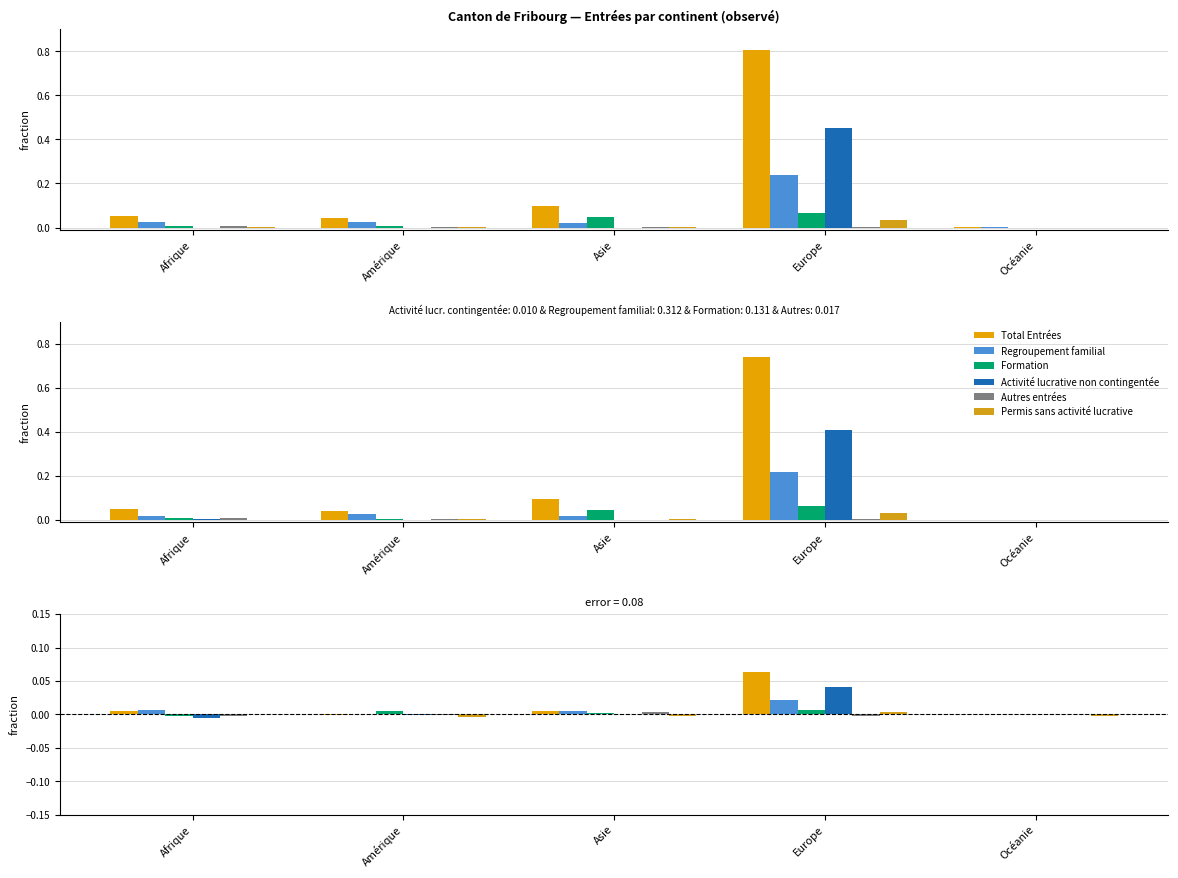

The value of Formation at Europe is 0.0. True or false?

False